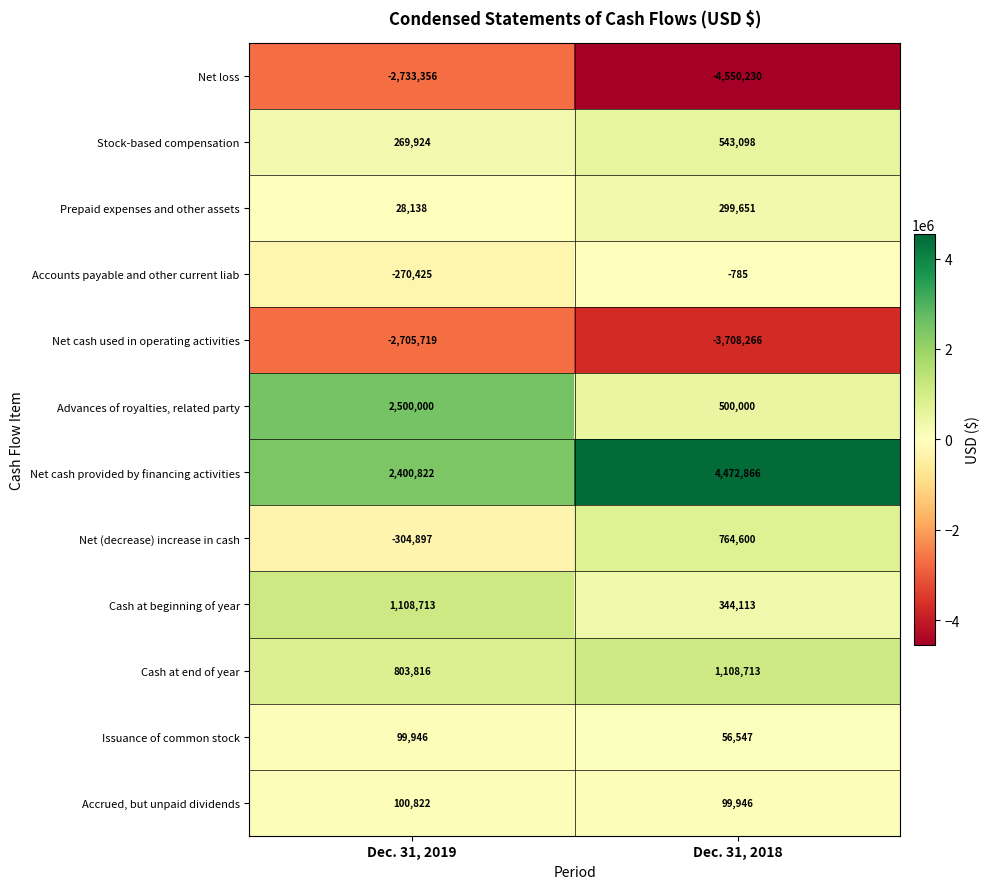

Where is Net cash used in operating activities nearest to the value -3206992?

Dec. 31, 2019